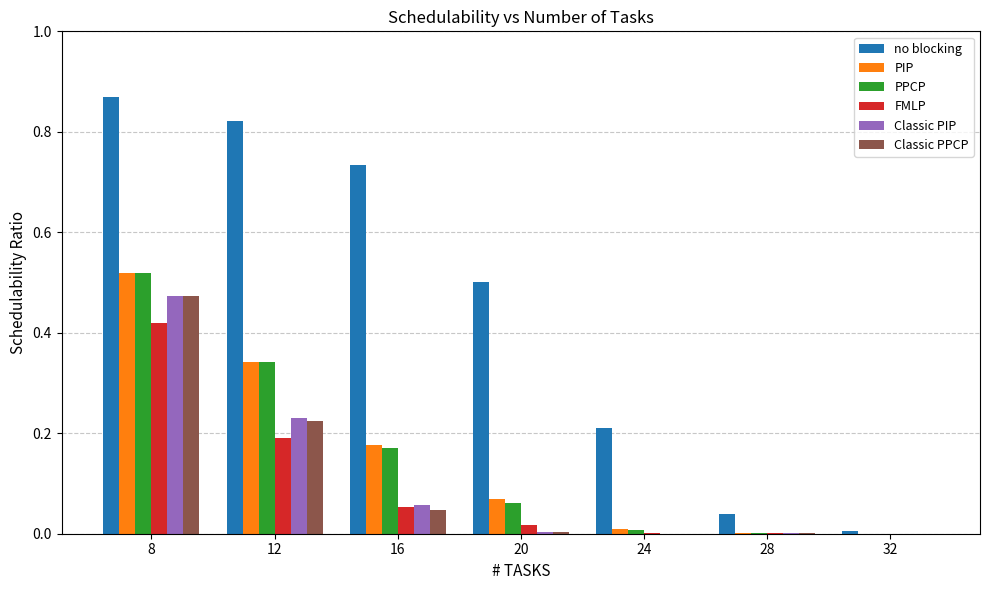

At which category is the sum across all series the highest?

8